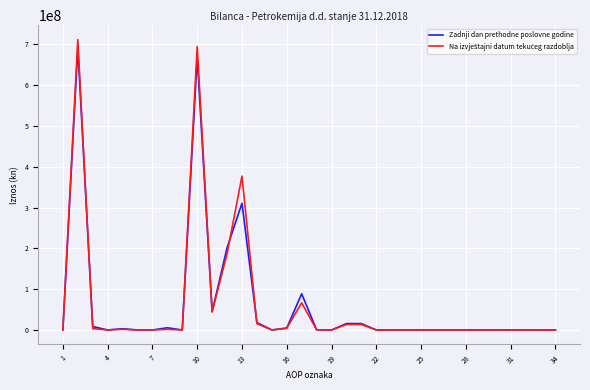

What is the greatest value displayed?

711199885